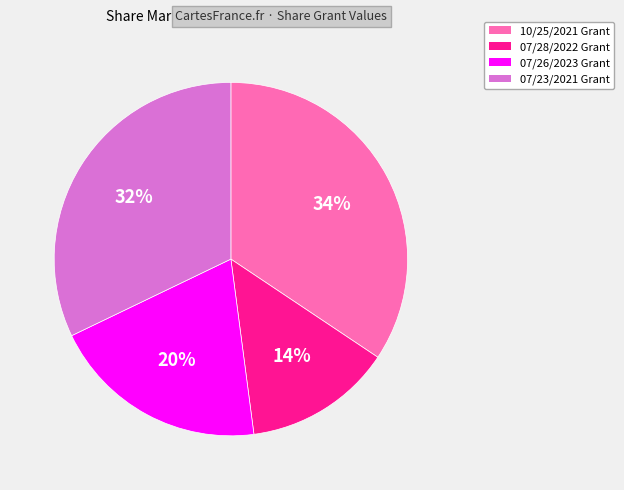

Is the sum of 07/23/2021 Grant and 07/28/2022 Grant greater than half?

No